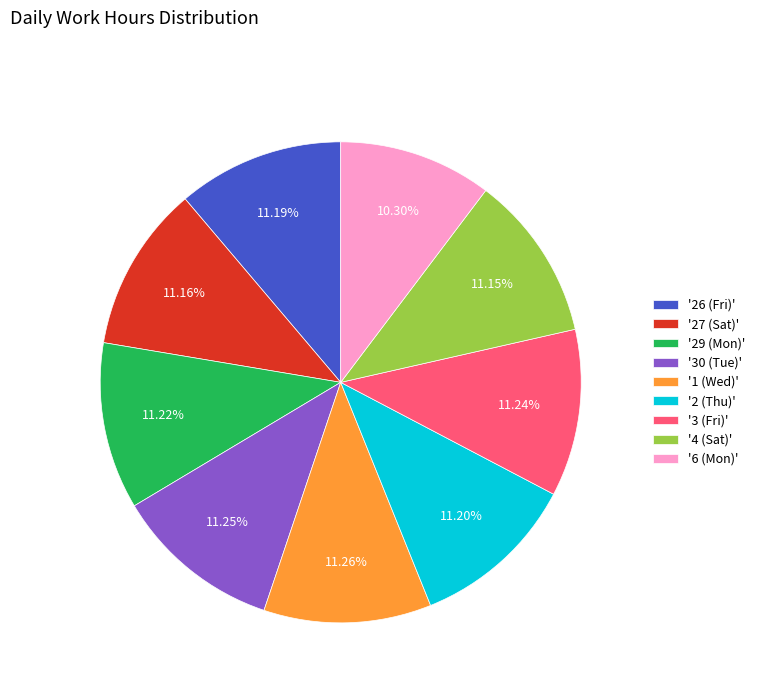

Combined, do '26 (Fri)' and '4 (Sat)' account for over 50%?

No